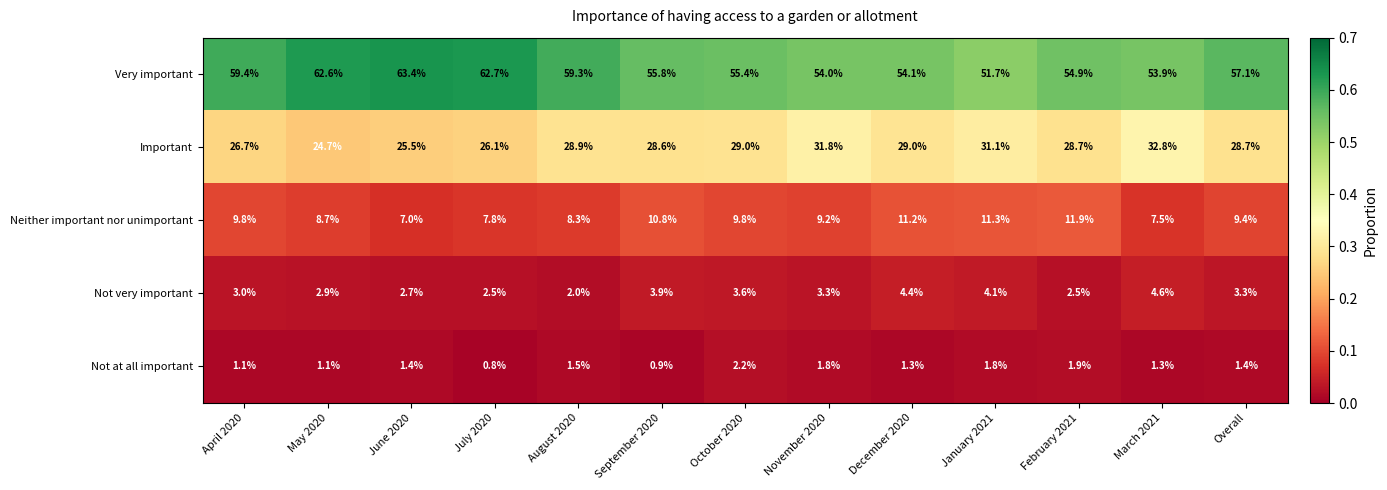

What is the total value across all series at October 2020?

100.0